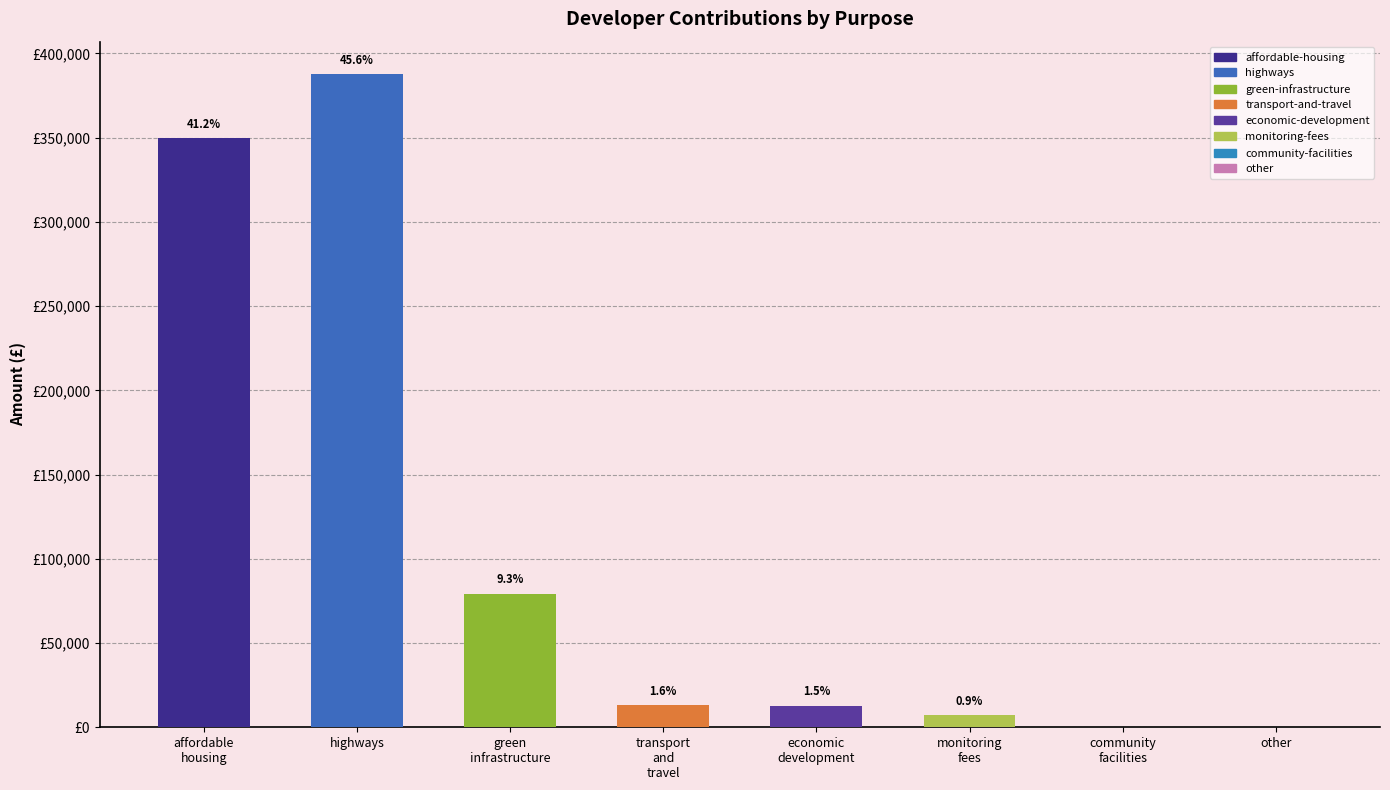

Are the bars horizontal?

No